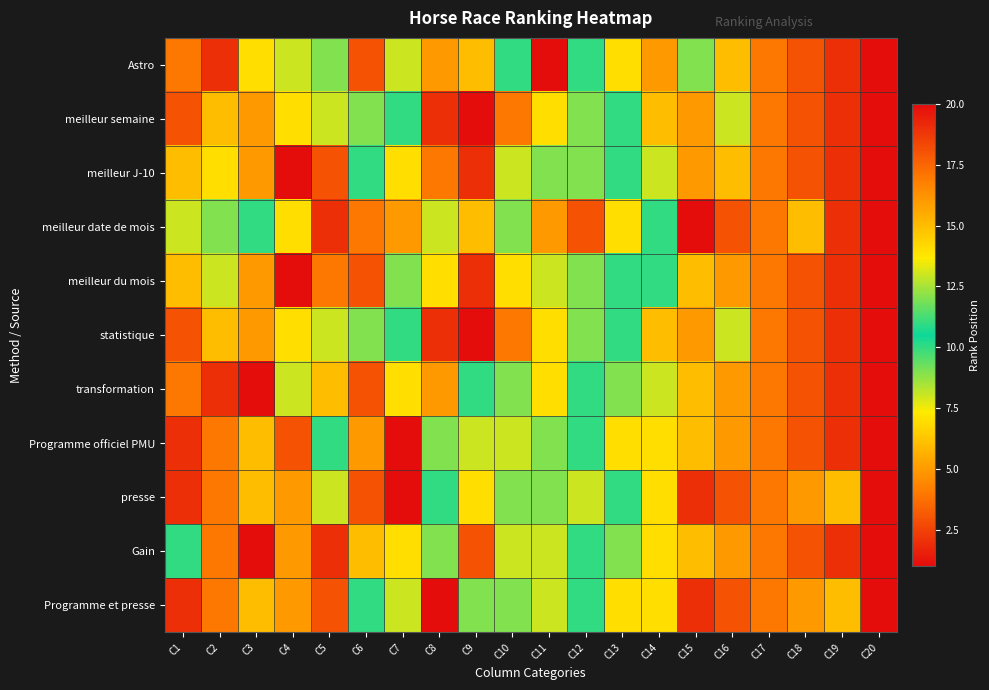

Which series has the largest total across all categories?

Astro